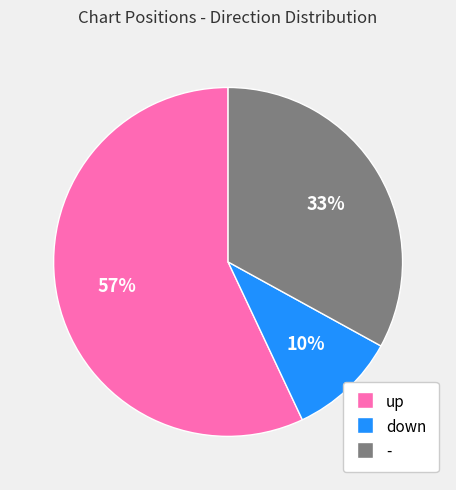

To the nearest percent, what is the difference between the down and up slice percentages?

47%